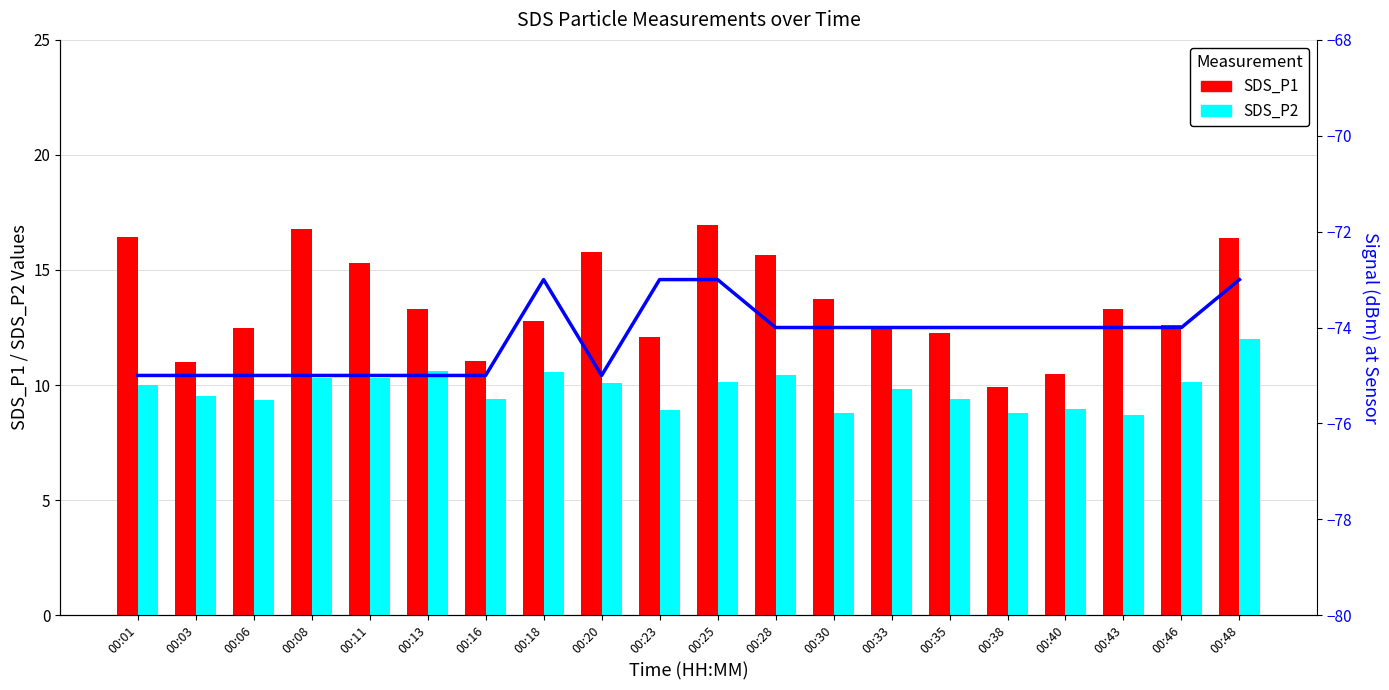

Reading left to right, transcribe all the data shown in this chart.

SDS_P1: 16.4	11.0	12.5	16.8	15.3	13.3	11.1	12.8	15.8	12.1	16.9	15.7	13.8	12.4	12.2	9.9	10.5	13.3	12.6	16.4
SDS_P2: 10.0	9.5	9.3	10.3	10.3	10.6	9.4	10.6	10.1	8.9	10.1	10.4	8.8	9.8	9.4	8.8	9.0	8.7	10.1	12.0
Signal: -75.0	-75.0	-75.0	-75.0	-75.0	-75.0	-75.0	-73.0	-75.0	-73.0	-73.0	-74.0	-74.0	-74.0	-74.0	-74.0	-74.0	-74.0	-74.0	-73.0